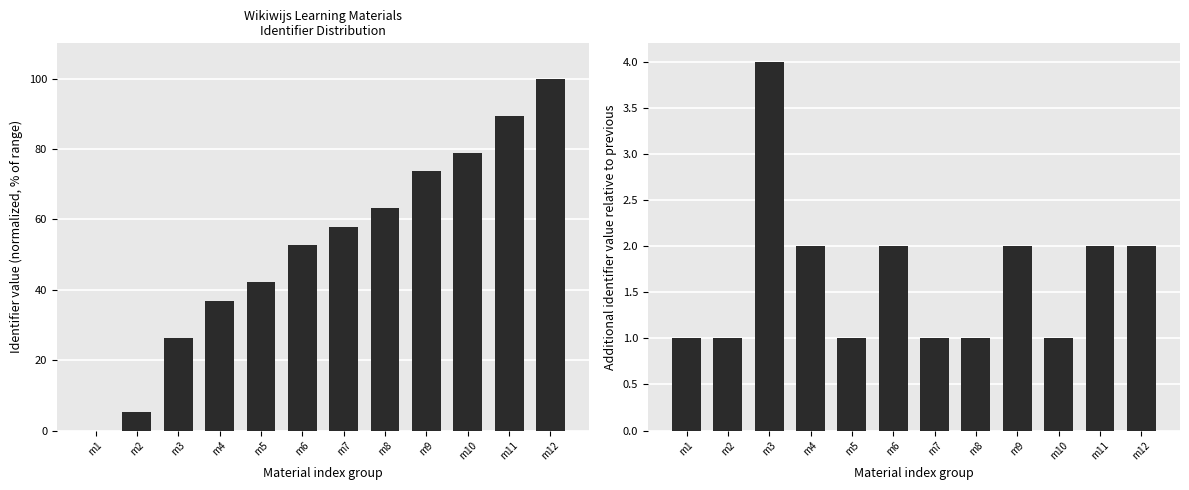

Reading right to left, transcribe all the data shown in this chart.

Identifier (normalized): 100.0	89.5	78.9	73.7	63.2	57.9	52.6	42.1	36.8	26.3	5.3	0.0
Identifier increment: 2.0	2.0	1.0	2.0	1.0	1.0	2.0	1.0	2.0	4.0	1.0	1.0